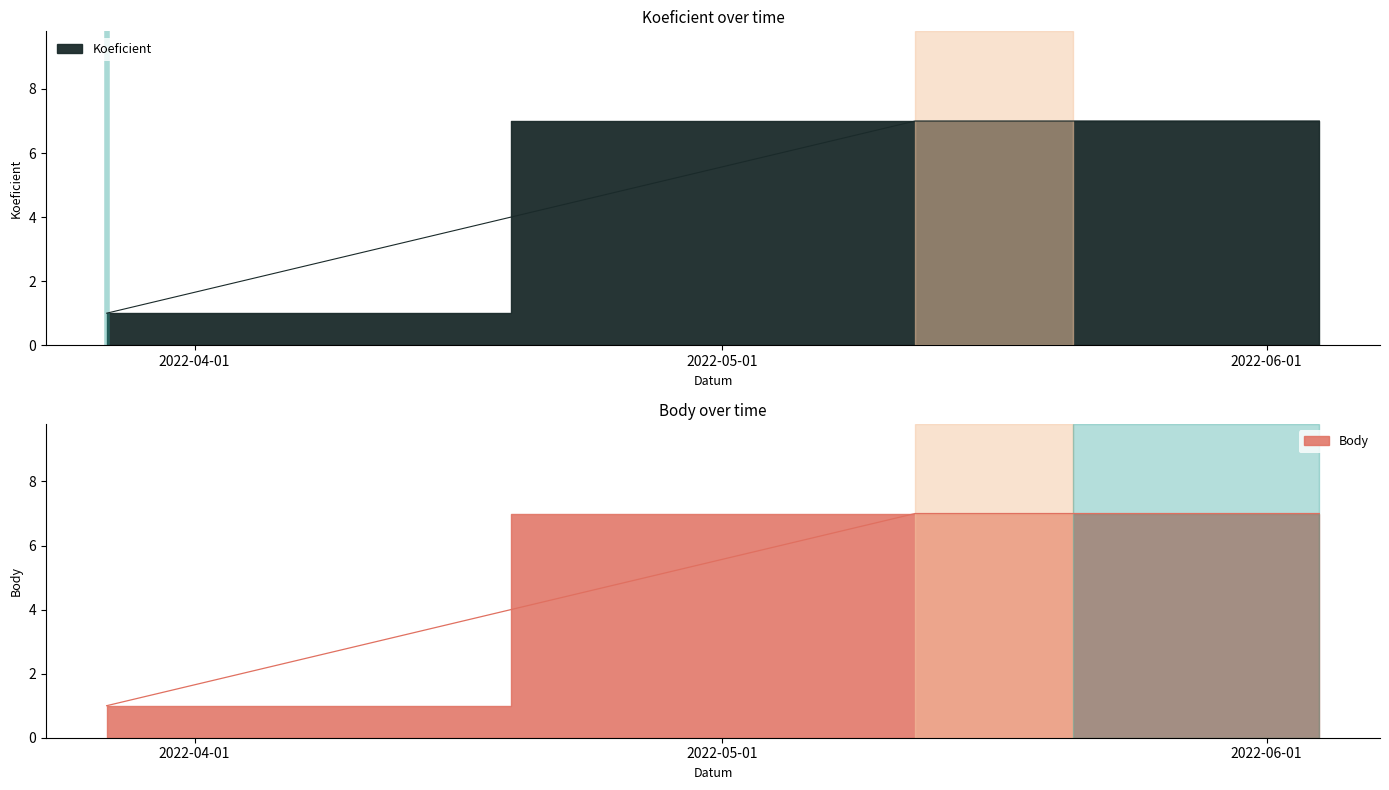

Which series has the largest range (max minus min)?

Koeficient